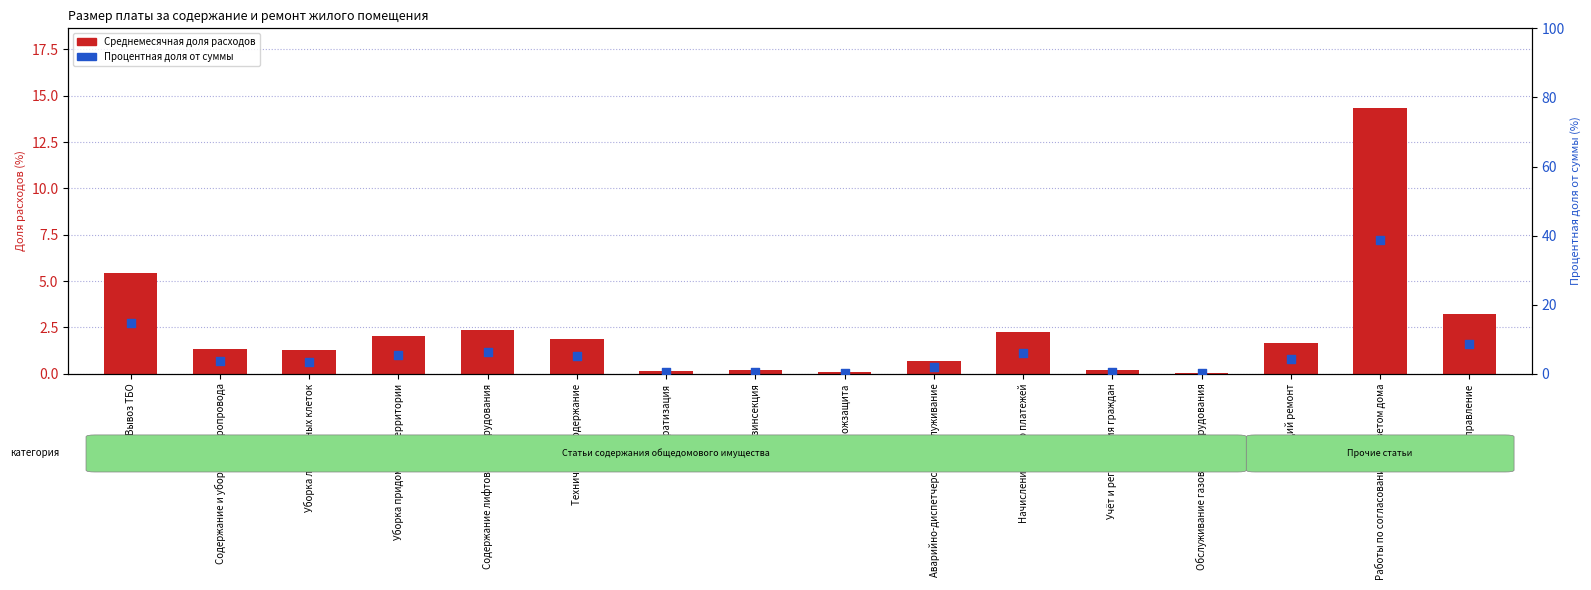

Which series has the largest total across all categories?

Процентная доля от суммы